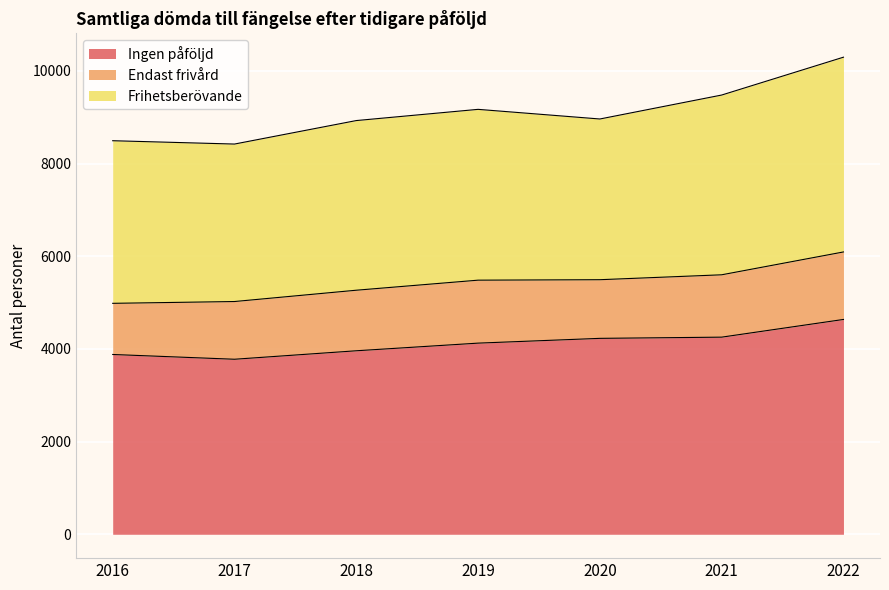

What is the total value across all series at 2016?

8495